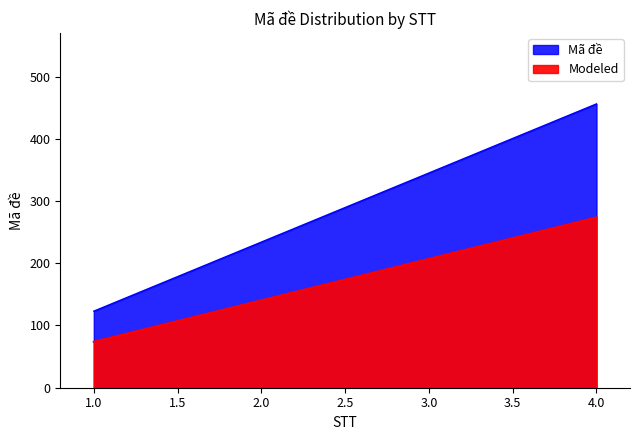

How many data points are less than 345?

2